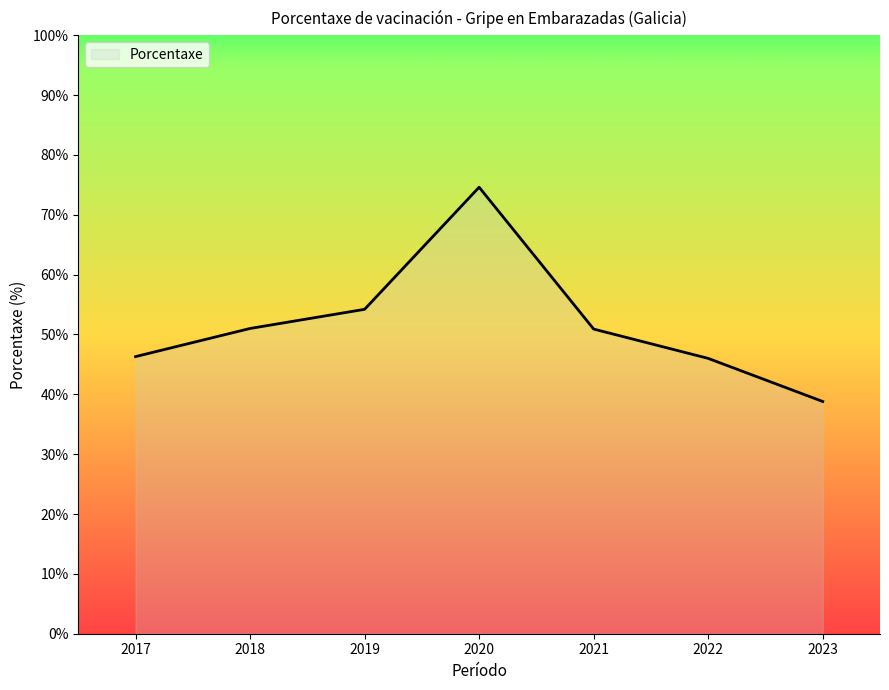

What is the approximate value at 2017?

46.3